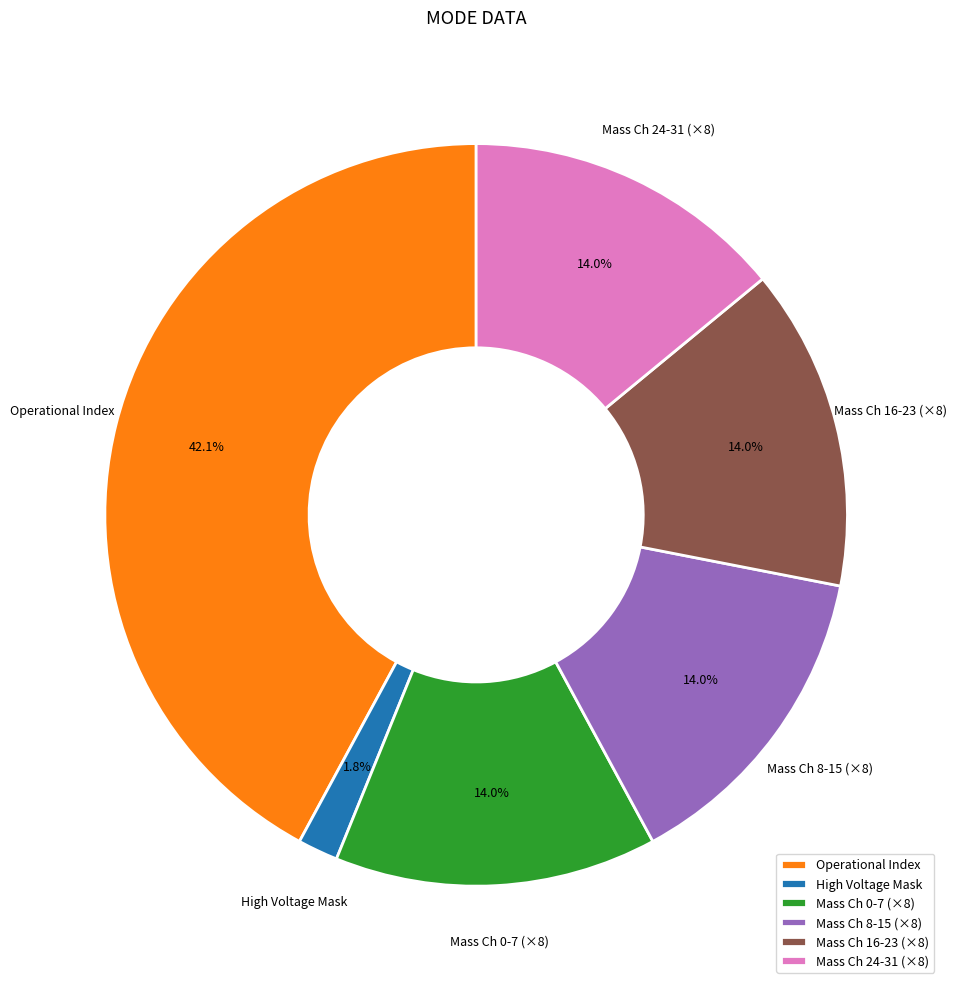

What is the smallest slice in the pie chart?

High Voltage Mask